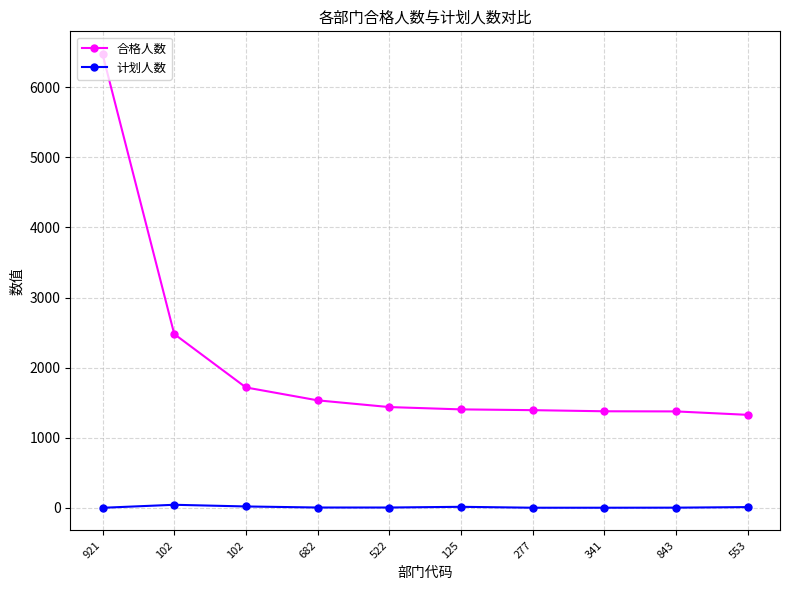

Is the value of 合格人数 at 843 greater than the value of 计划人数 at 102?

Yes